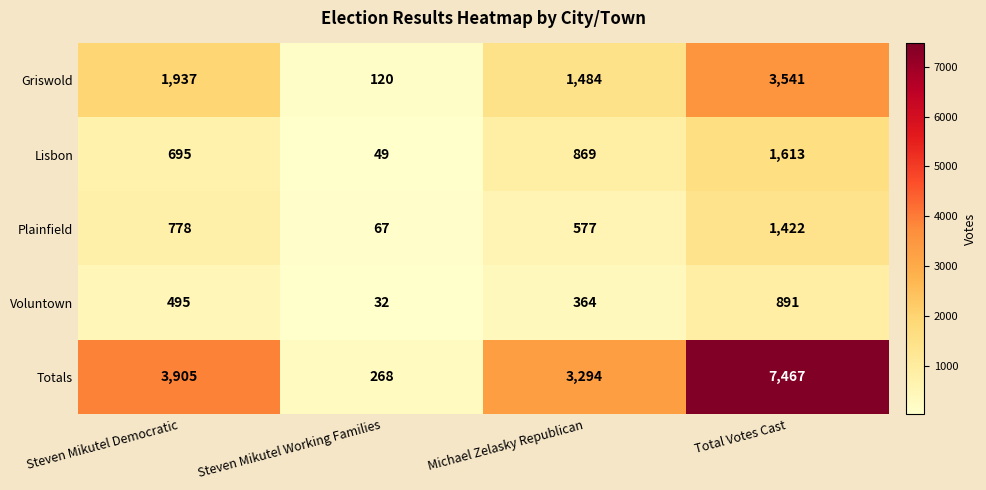

At Total Votes Cast, list the series in order from smallest to largest.

Voluntown, Plainfield, Lisbon, Griswold, Totals